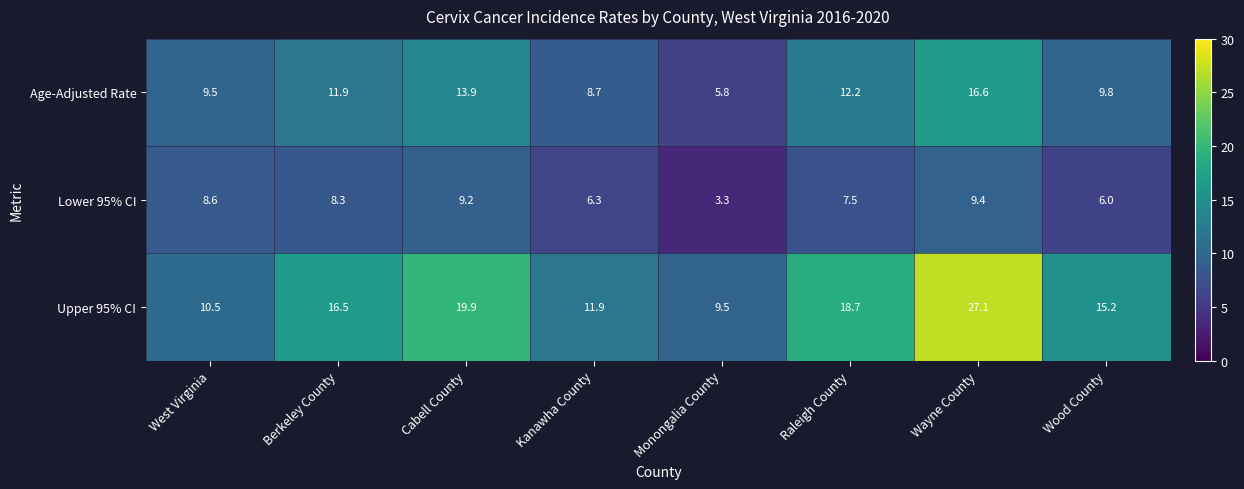

Which series has the widest spread of values?

Upper 95% CI